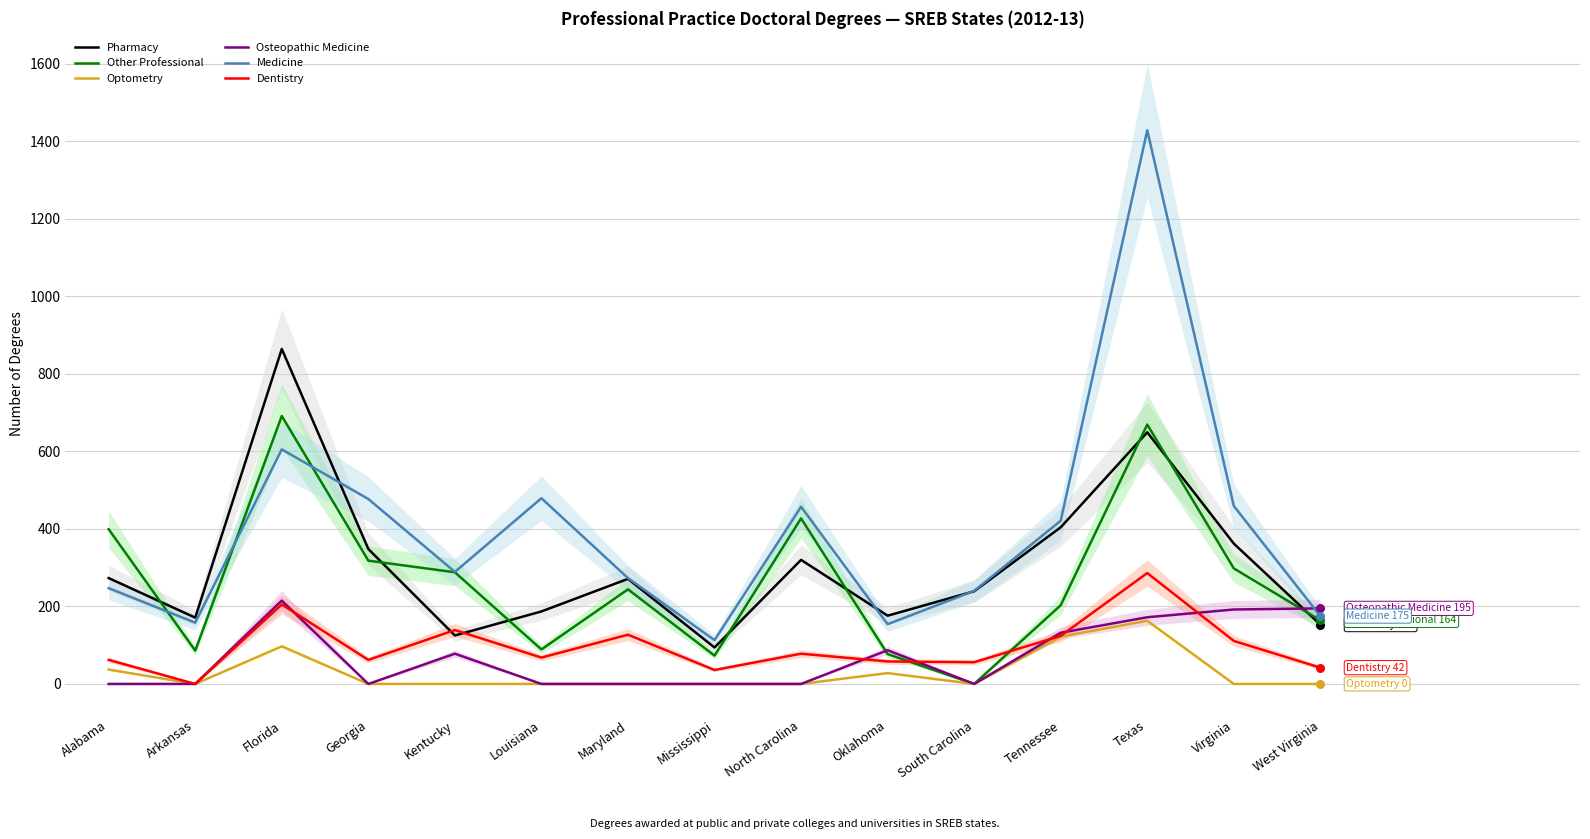

What is the total value across all series at Oklahoma?

580